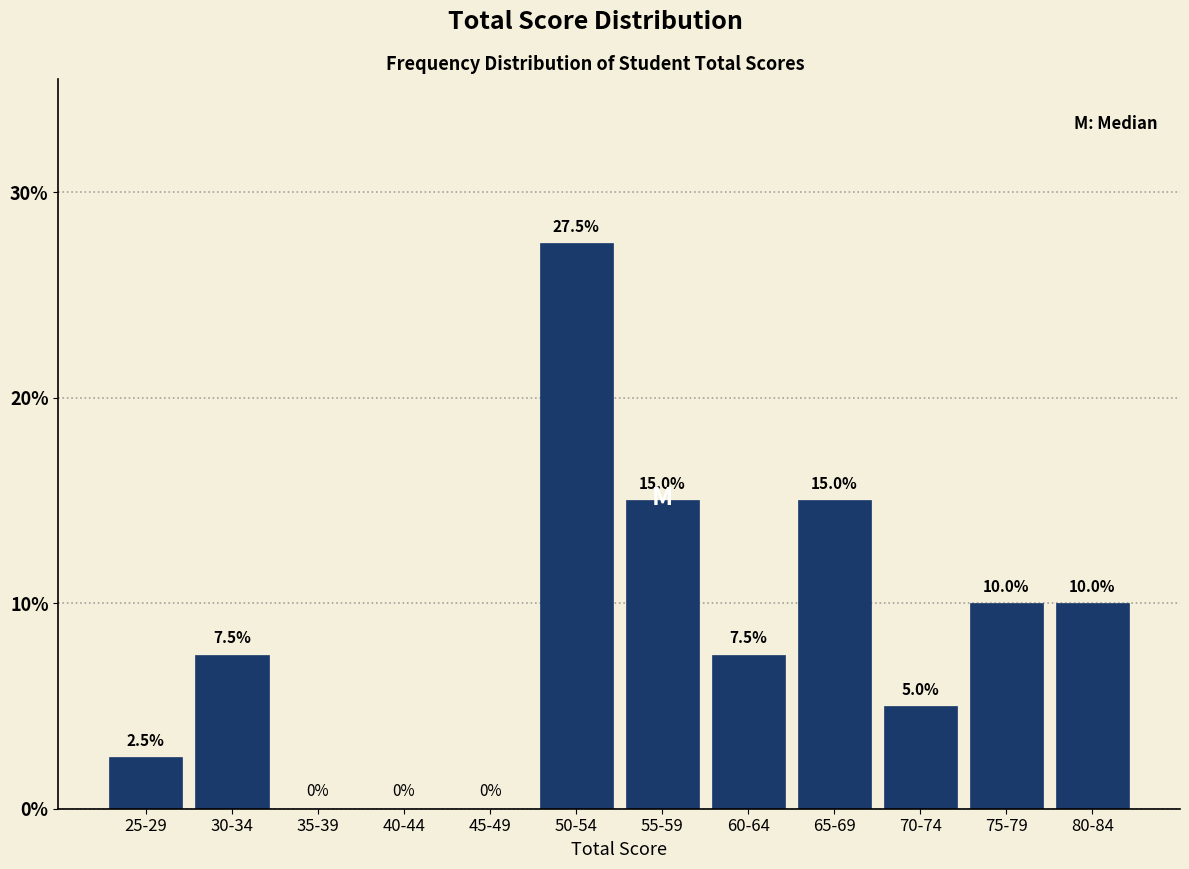

Reading right to left, what are all the values shown in this chart?

80-84=10.0	75-79=10.0	70-74=5.0	65-69=15.0	60-64=7.5	55-59=15.0	50-54=27.5	45-49=0.0	40-44=0.0	35-39=0.0	30-34=7.5	25-29=2.5